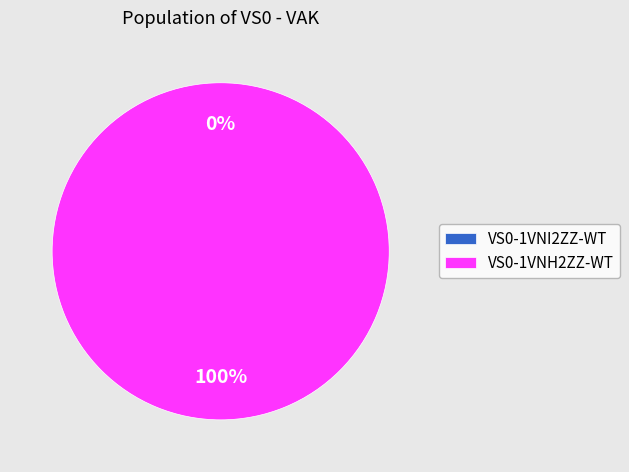

Is it true that VS0-1VNI2ZZ-WT is 15% of the pie?

False